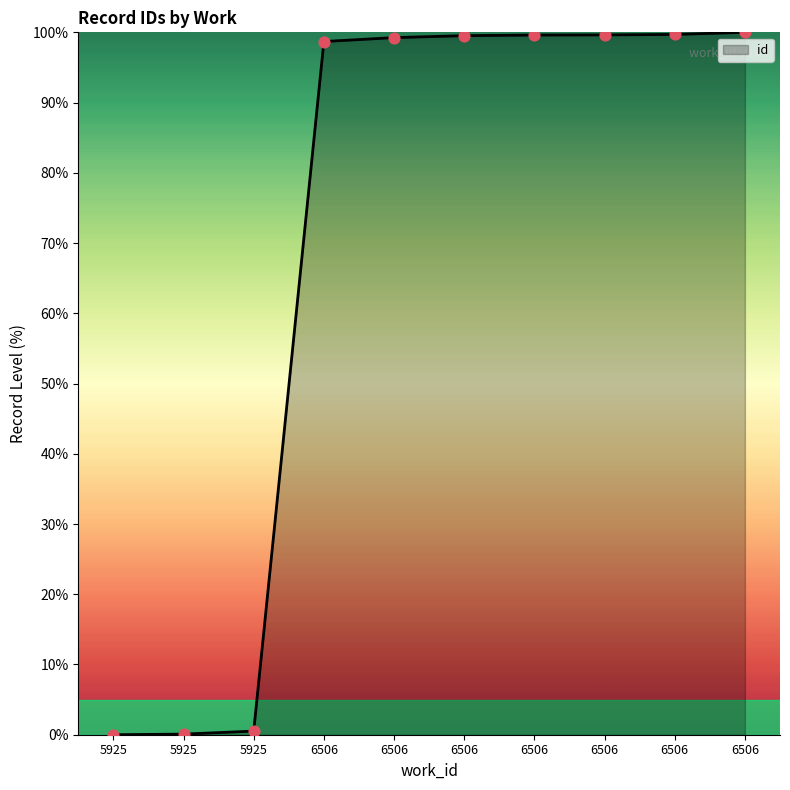

Which has a higher value, 6506 or 6506?

6506